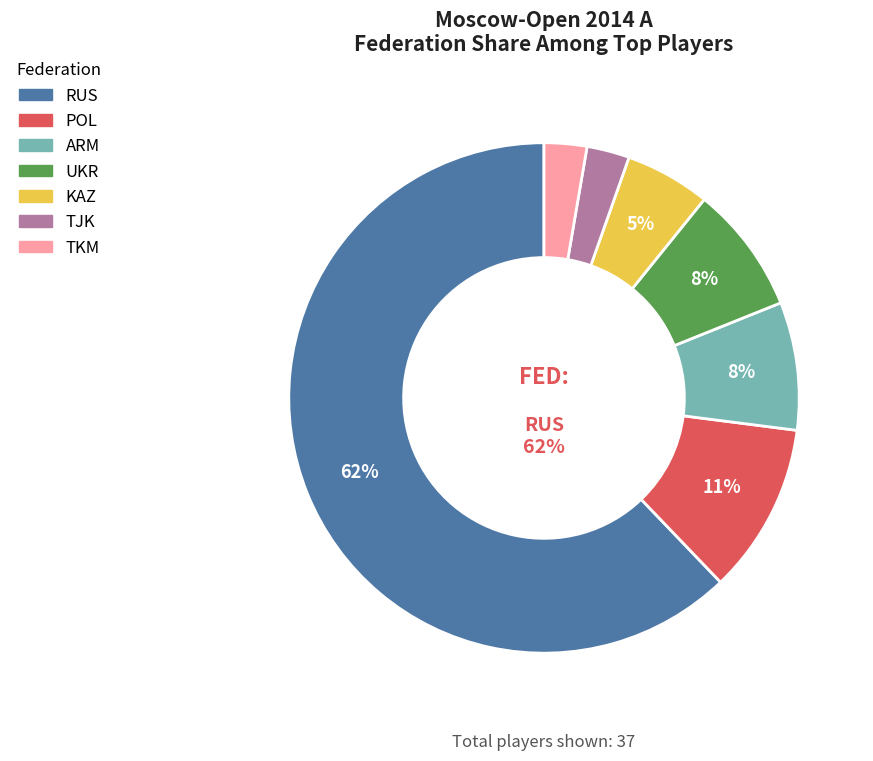

Is the sum of POL and UKR greater than half?

No